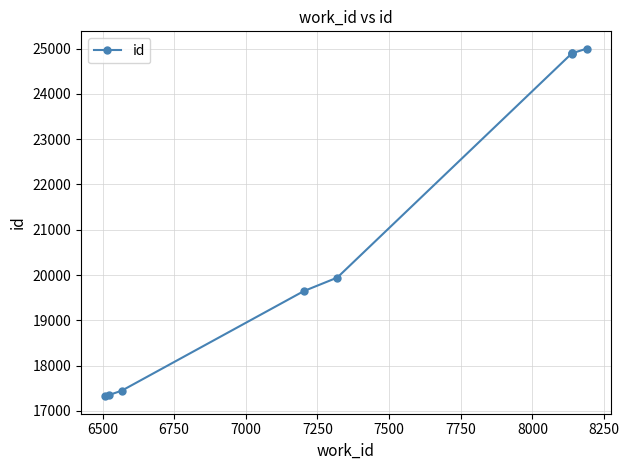

What is the difference between the values at 6500 and 7250?

2594